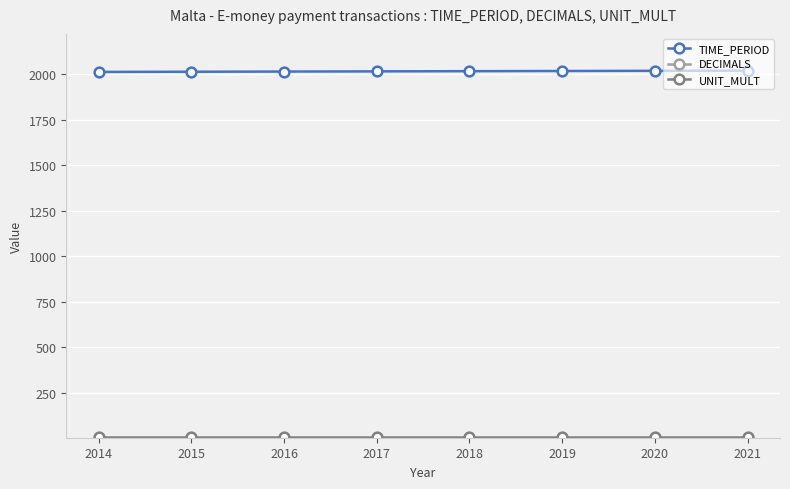

At how many categories does at least one series exceed 1801?

8